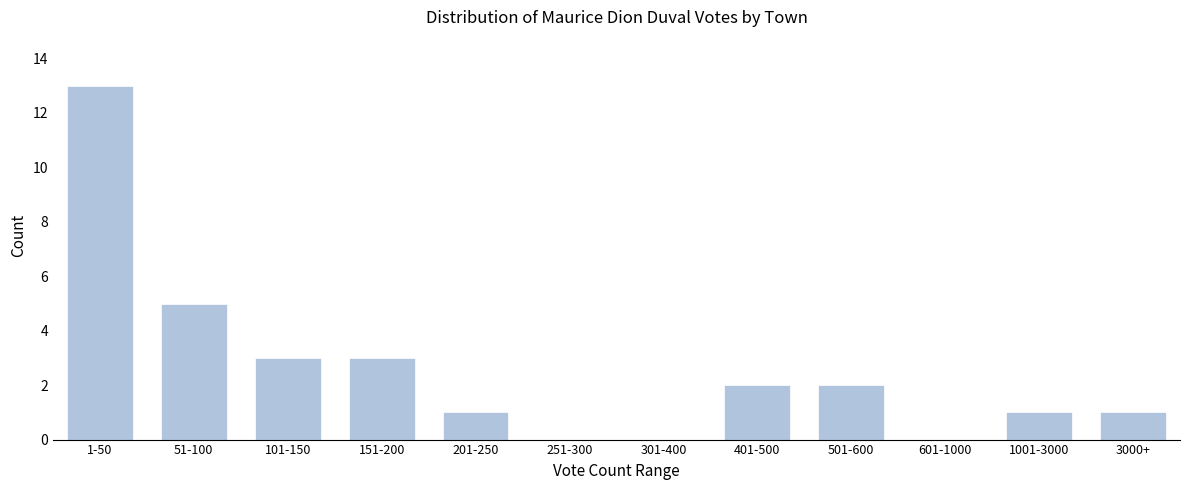

Reading right to left, what are all the values shown in this chart?

3000+=1	1001-3000=1	601-1000=0	501-600=2	401-500=2	301-400=0	251-300=0	201-250=1	151-200=3	101-150=3	51-100=5	1-50=13